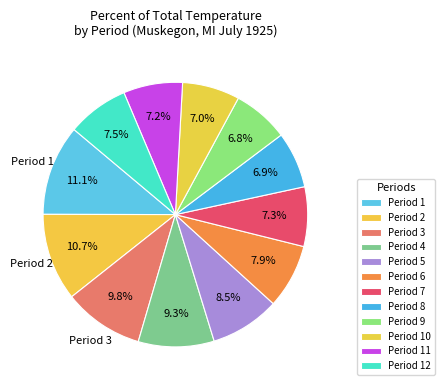

To the nearest percent, what is the average slice percentage?

8%